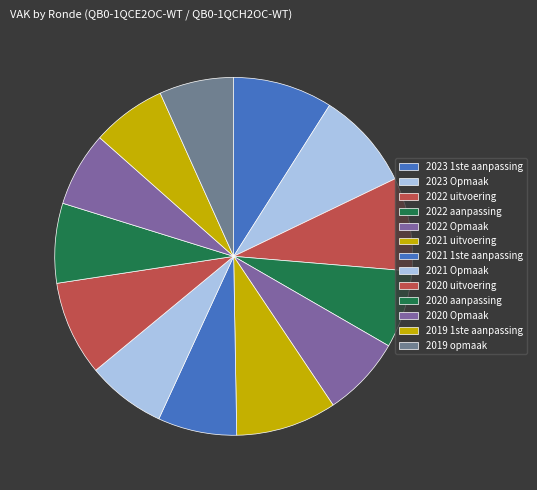

Which has a higher value, 2020 Opmaak or 2021 1ste aanpassing?

2021 1ste aanpassing